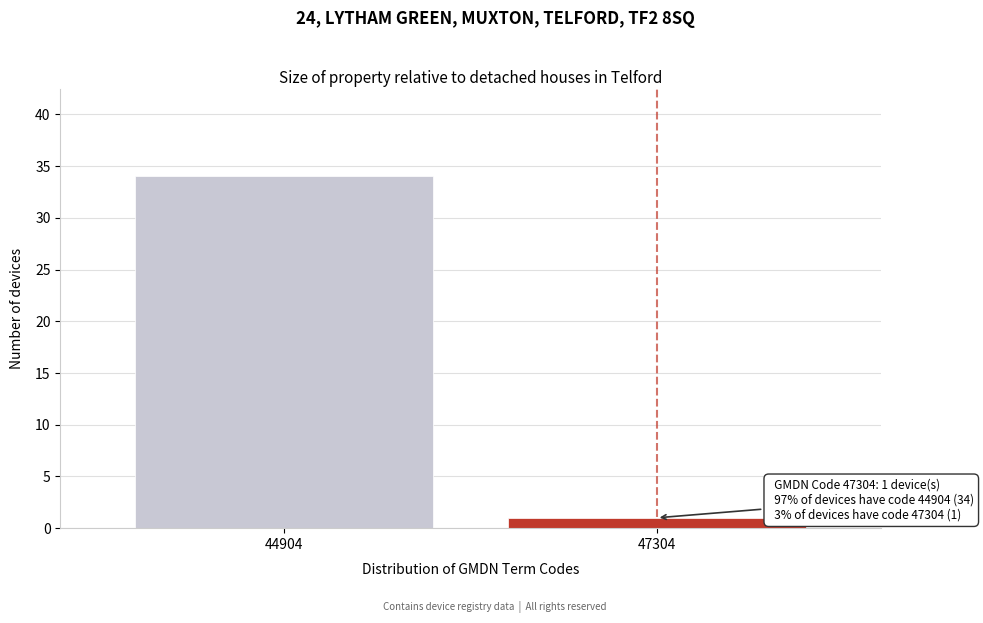

Reading left to right, what are all the values shown in this chart?

34	1